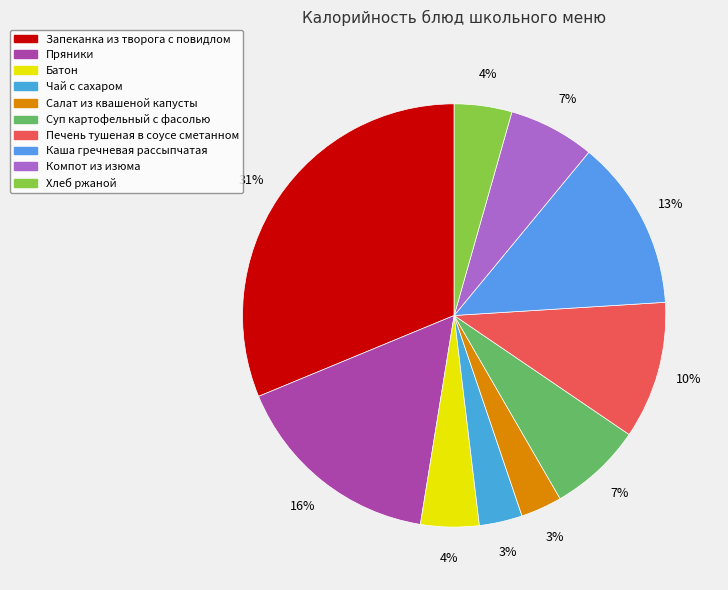

To the nearest percent, what percentage of the pie is Печень тушеная в соусе сметанном?

10%